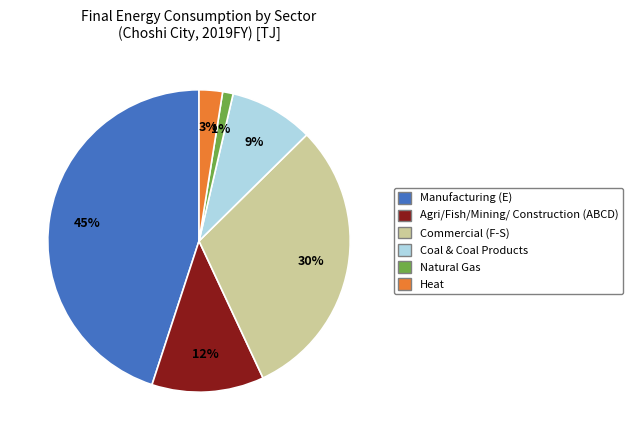

Combined, do Manufacturing (E) and Commercial (F-S) account for over 50%?

Yes